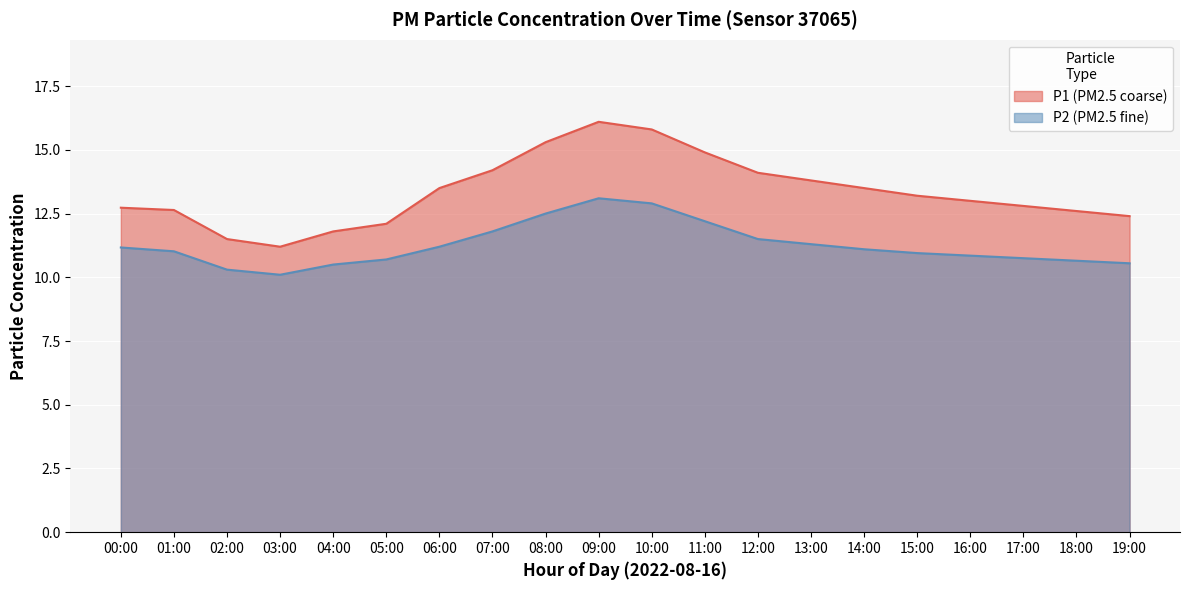

At which label does P1 reach its minimum?

03:00